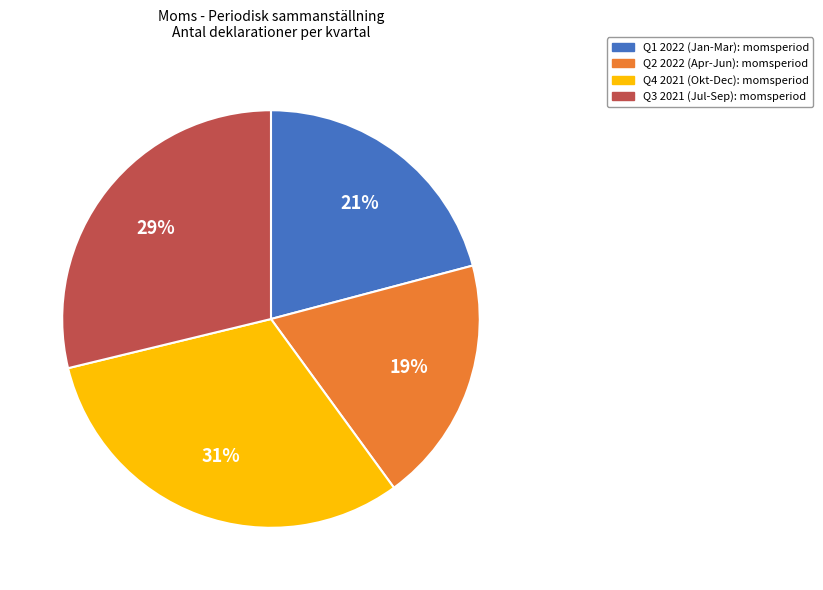

Is there a majority slice in this chart?

No